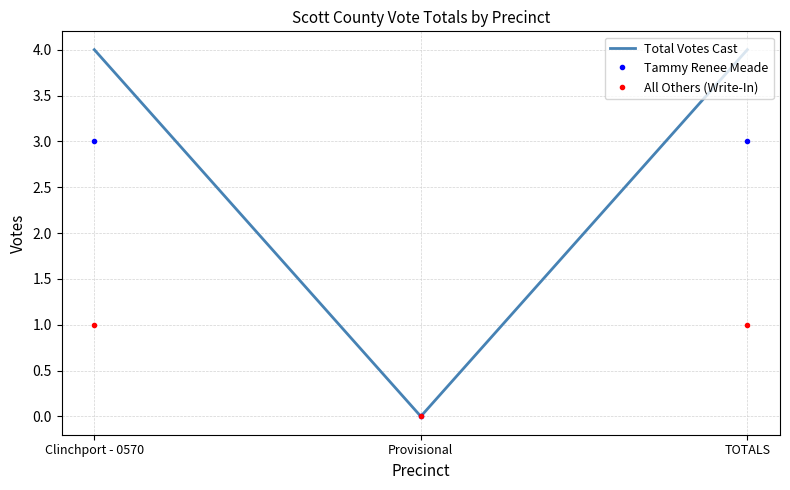

Count the number of data series in this chart.

3